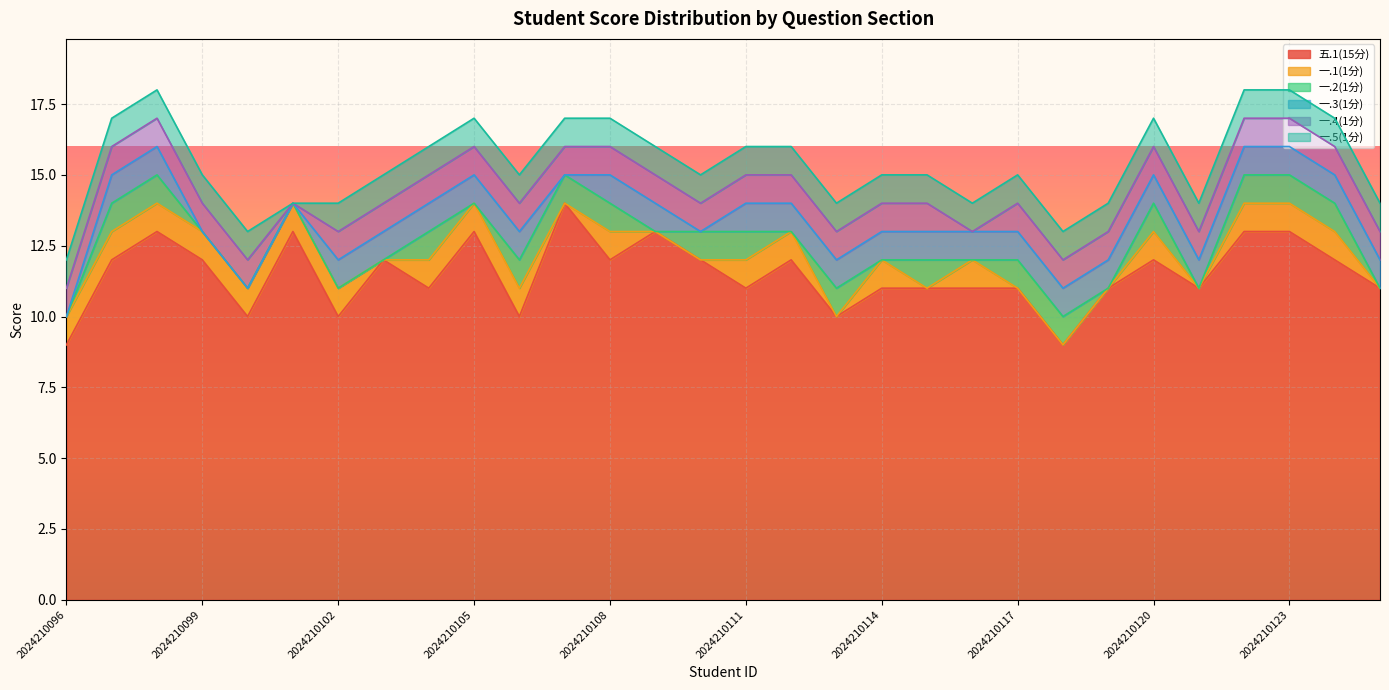

Is it true that 一.5(1分) equals 2 at 2024210098?

False